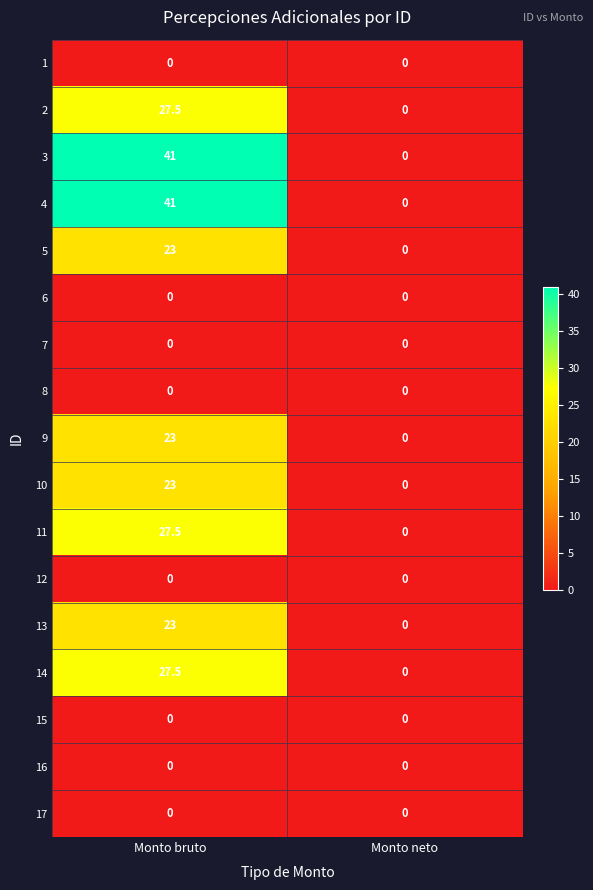

What is the difference between the highest and lowest values at Monto bruto?

41.0